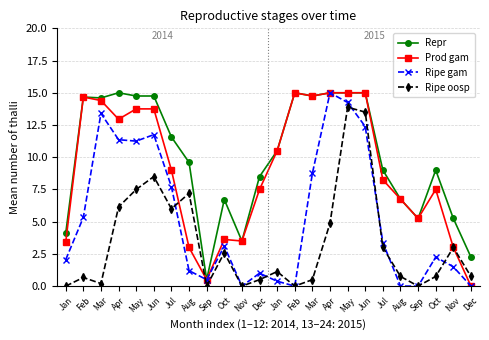

What are all the series names shown in the legend?

Repr, Prod gam, Ripe gam, Ripe oosp